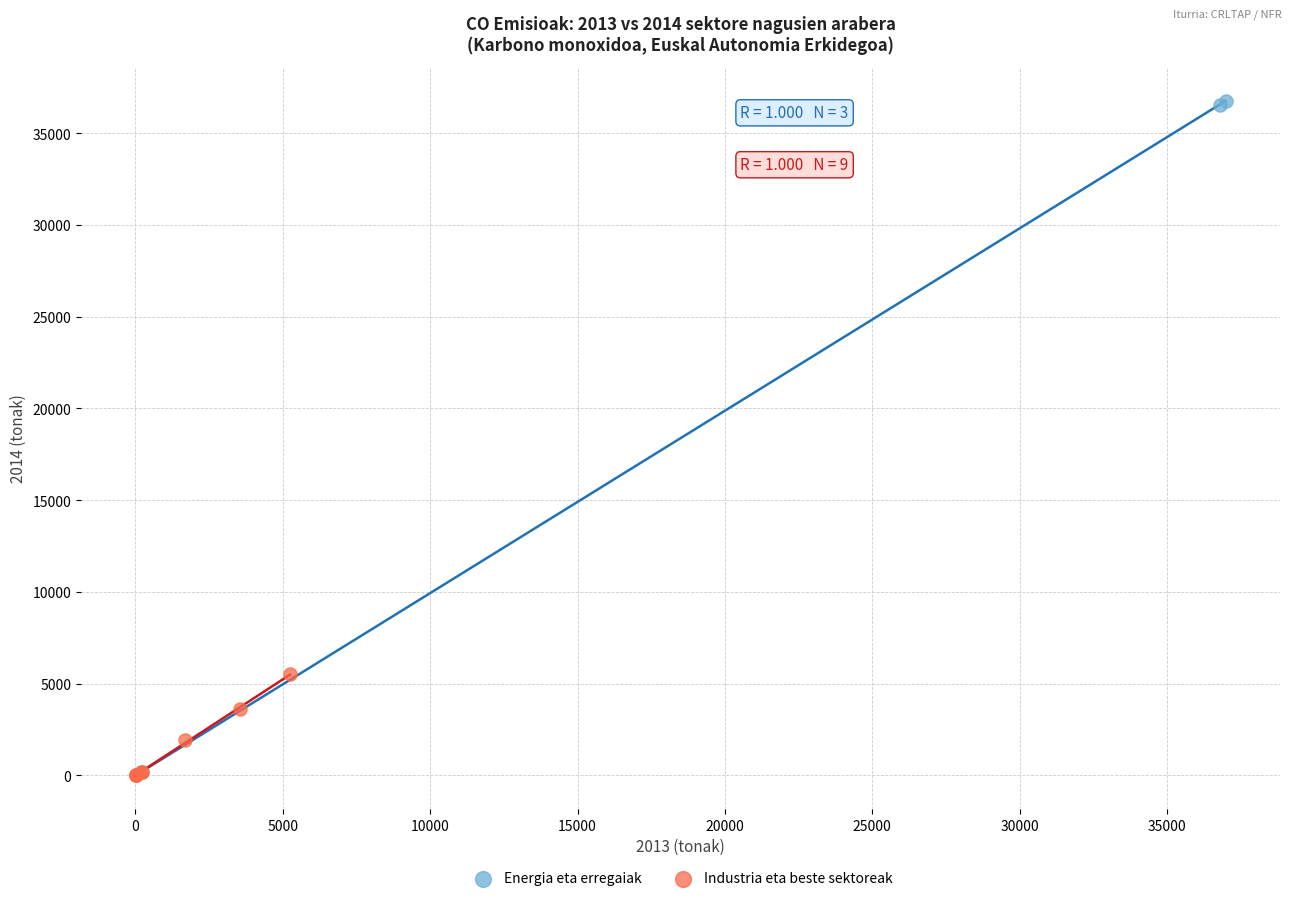

Which series contains the highest Y value?

Energia eta erregaiak